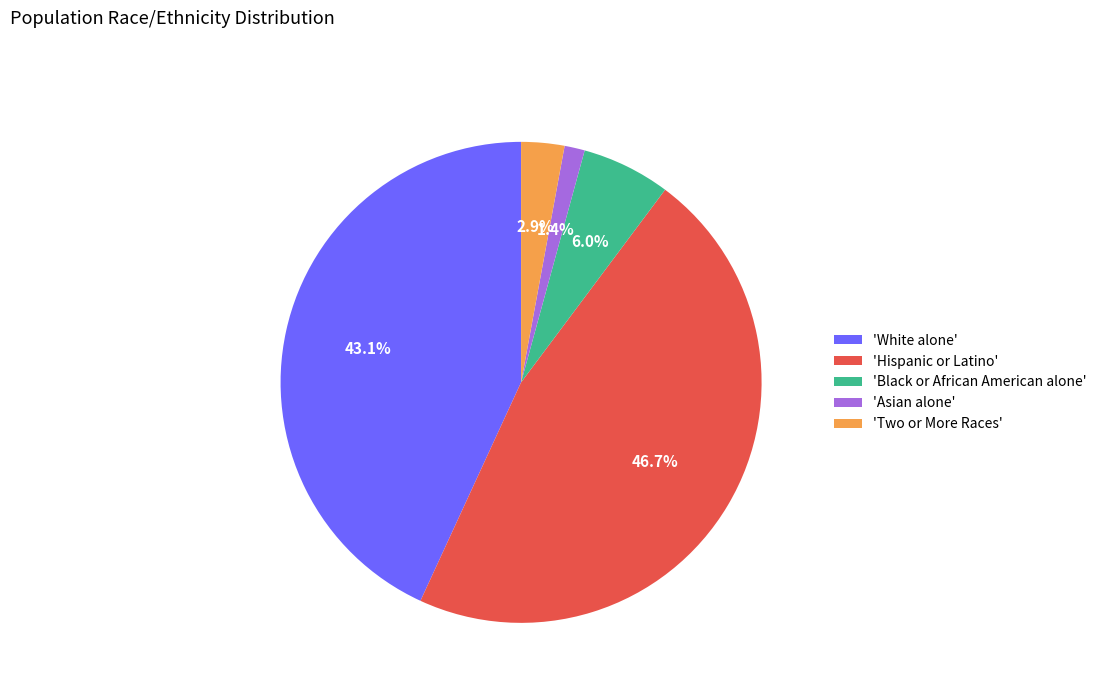

Approximately how many times larger is the value at 'Hispanic or Latino' compared to 'White alone'?

1.1